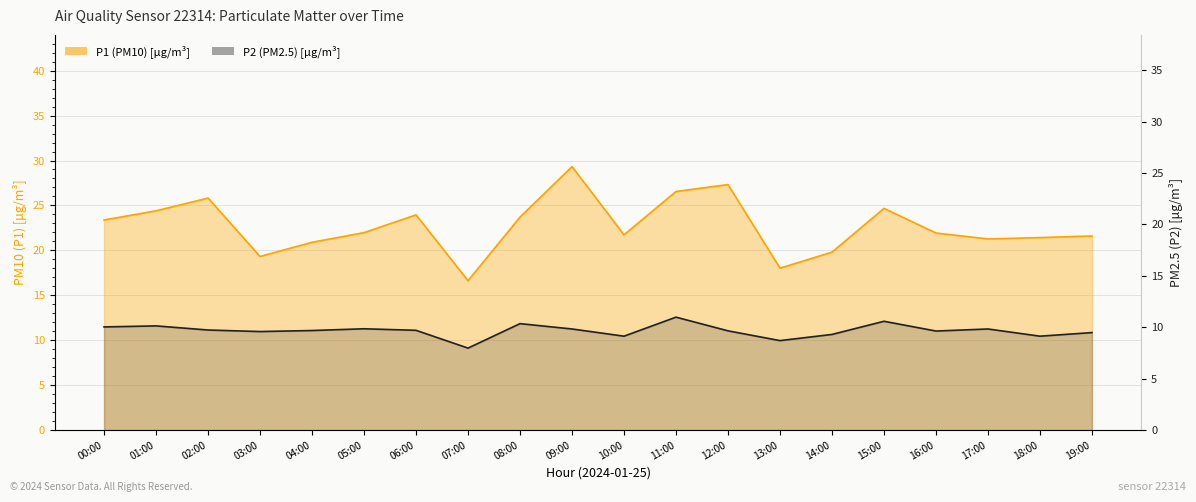

What is the maximum value shown in the chart?

29.3